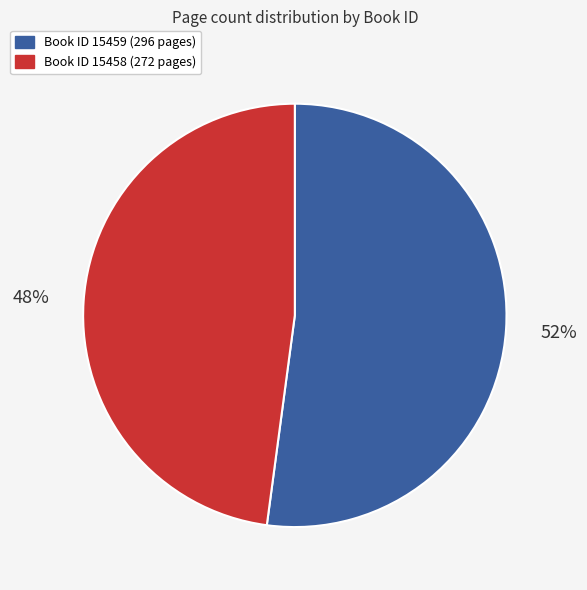

Does any single category account for the majority?

Yes